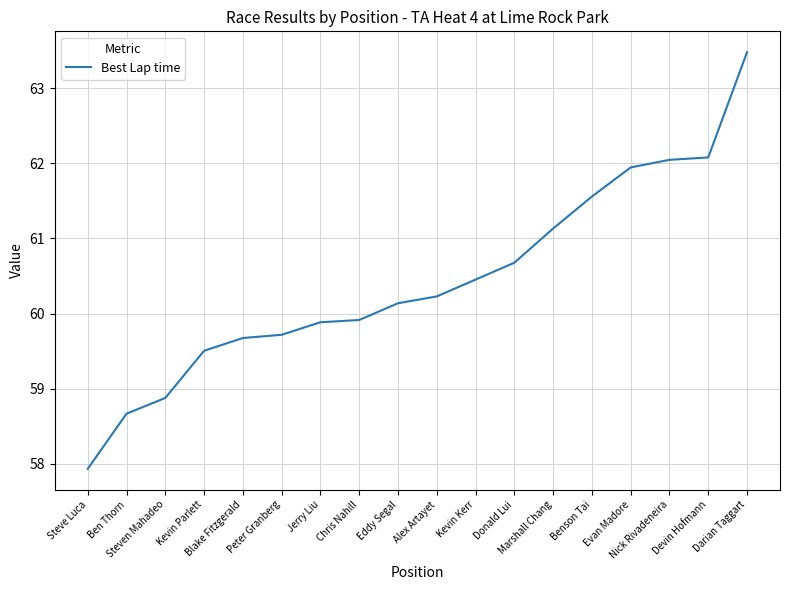

Reading right to left, extract all data points from this chart.

Darian Taggart=63.5	Devin Hofmann=62.1	Nick Rivadeneira=62.0	Evan Madore=61.9	Benson Tai=61.6	Marshall Chang=61.1	Donald Lui=60.7	Kevin Kerr=60.5	Alex Artayet=60.2	Eddy Segal=60.1	Chris Nahill=59.9	Jerry Liu=59.9	Peter Granberg=59.7	Blake Fitzgerald=59.7	Kevin Parlett=59.5	Steven Mahadeo=58.9	Ben Thorn=58.7	Steve Luca=57.9